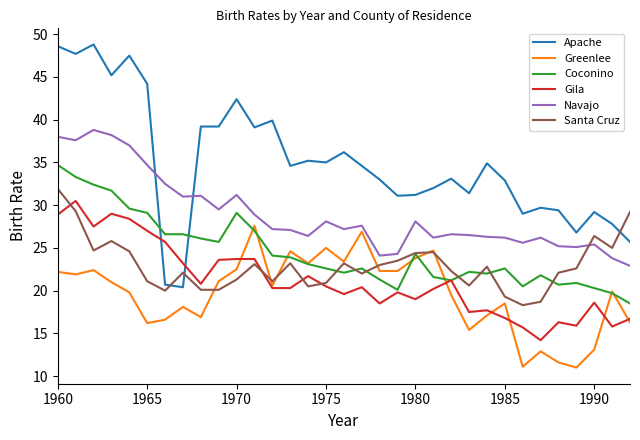

How many times do Santa Cruz and Gila cross each other?

4